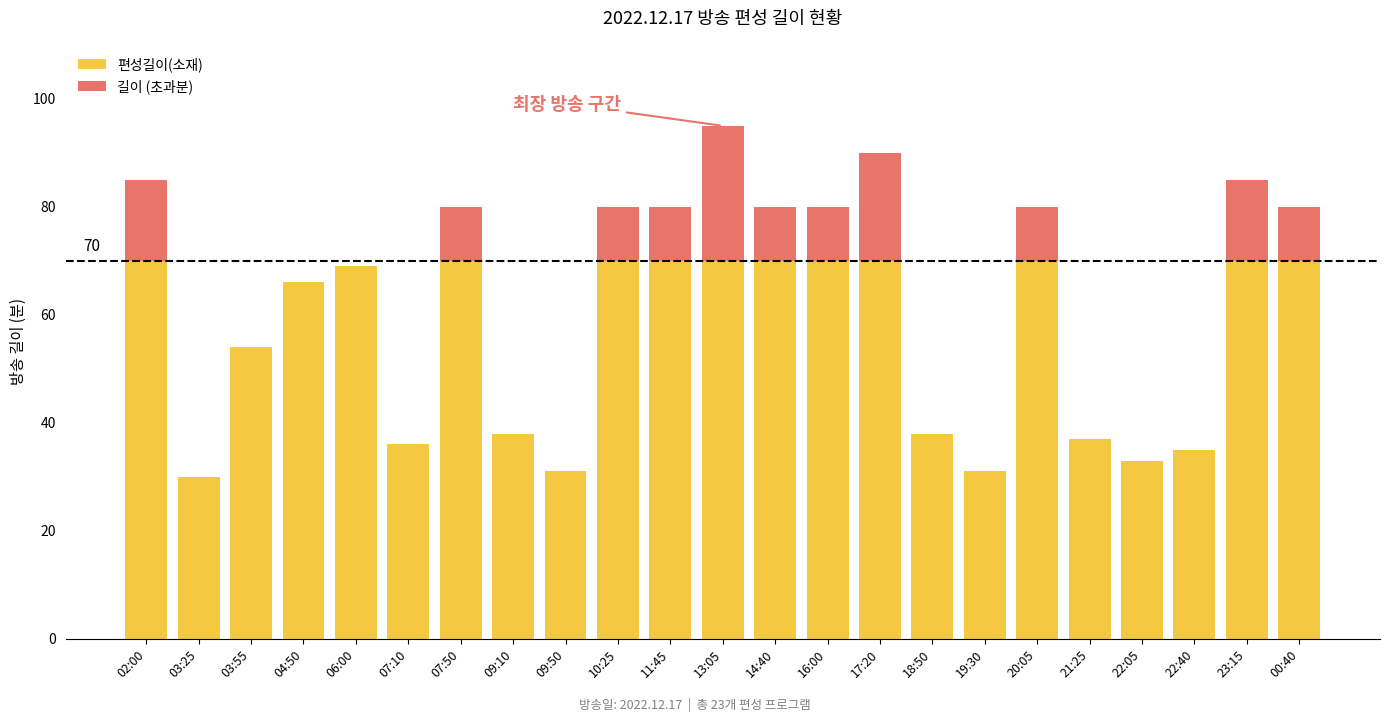

Which has a higher value, 11:45 or 03:55?

11:45